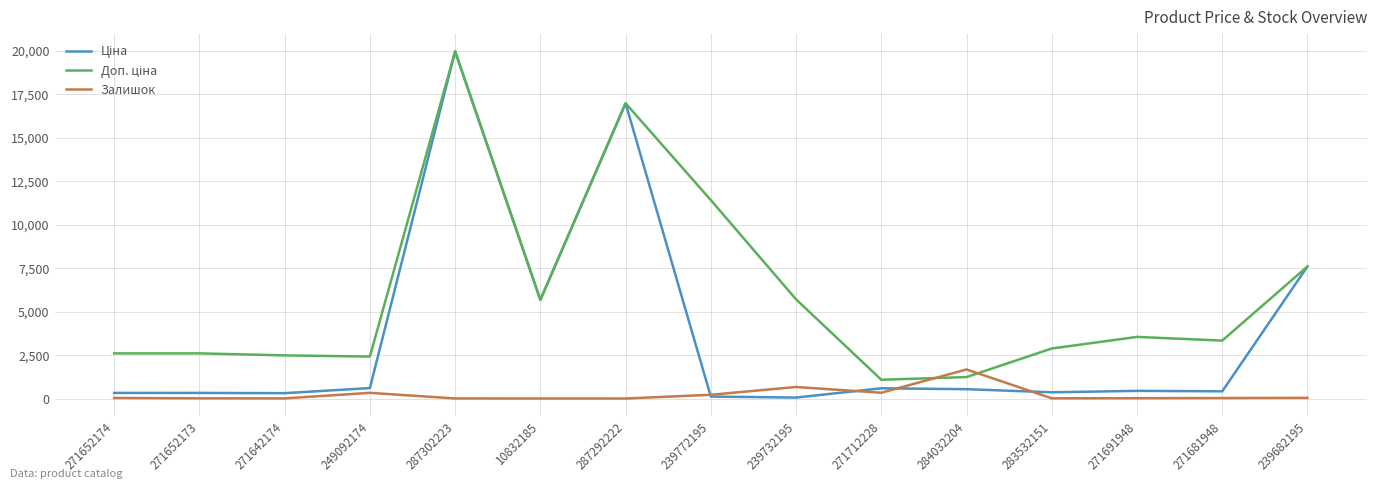

Count the number of categories in the chart.

15